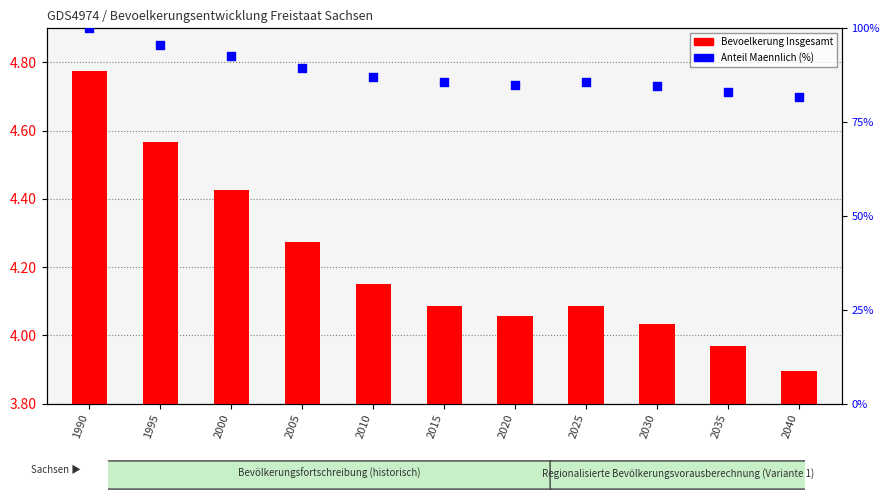

At which category is the sum across all series the highest?

1990